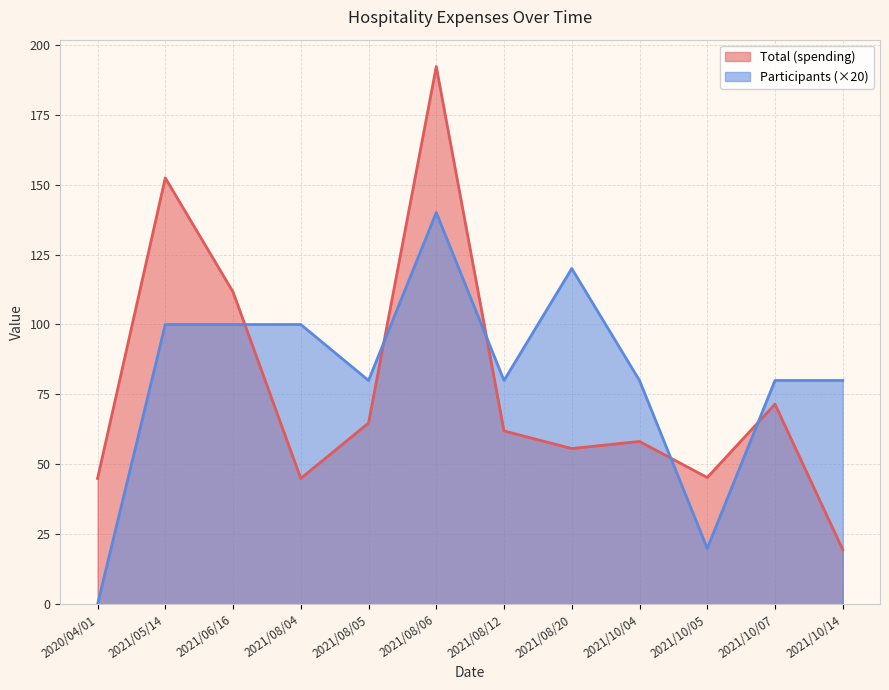

What is the total value across all series at 2021/06/16?

211.6